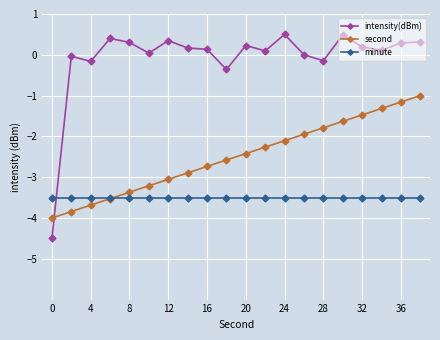

What is the maximum value shown in the chart?

0.5